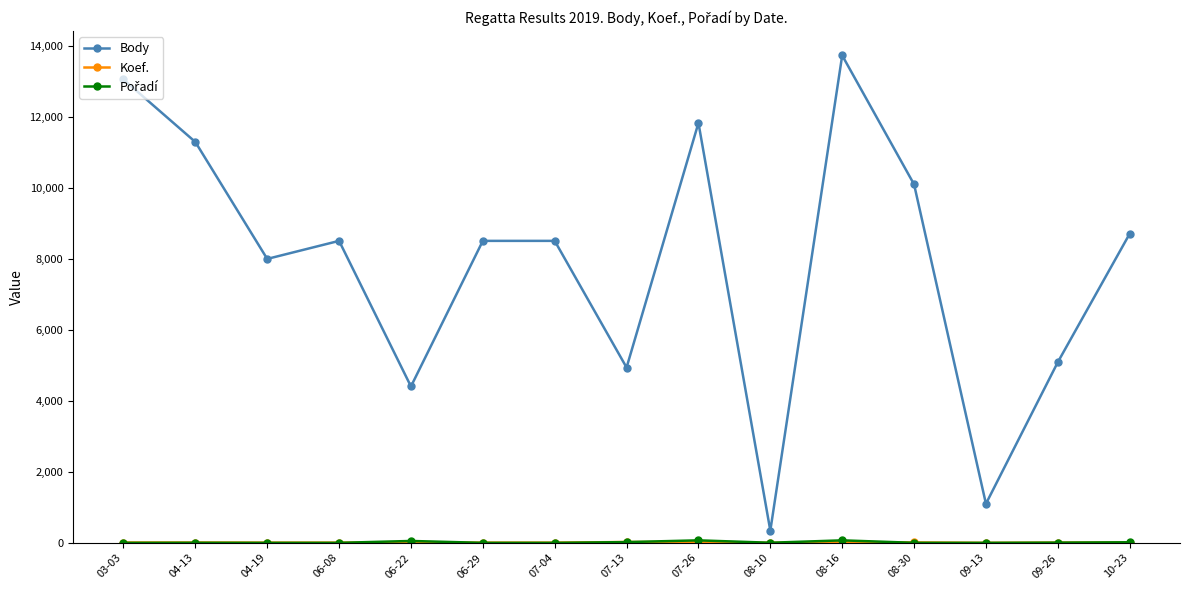

At which label does Body reach its minimum?

08-10